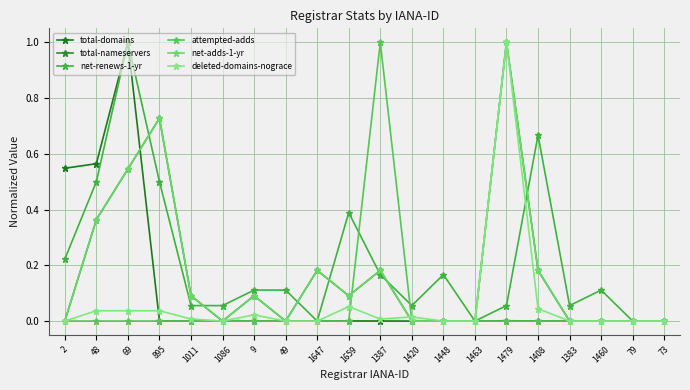

Does the chart have visible grid lines?

Yes